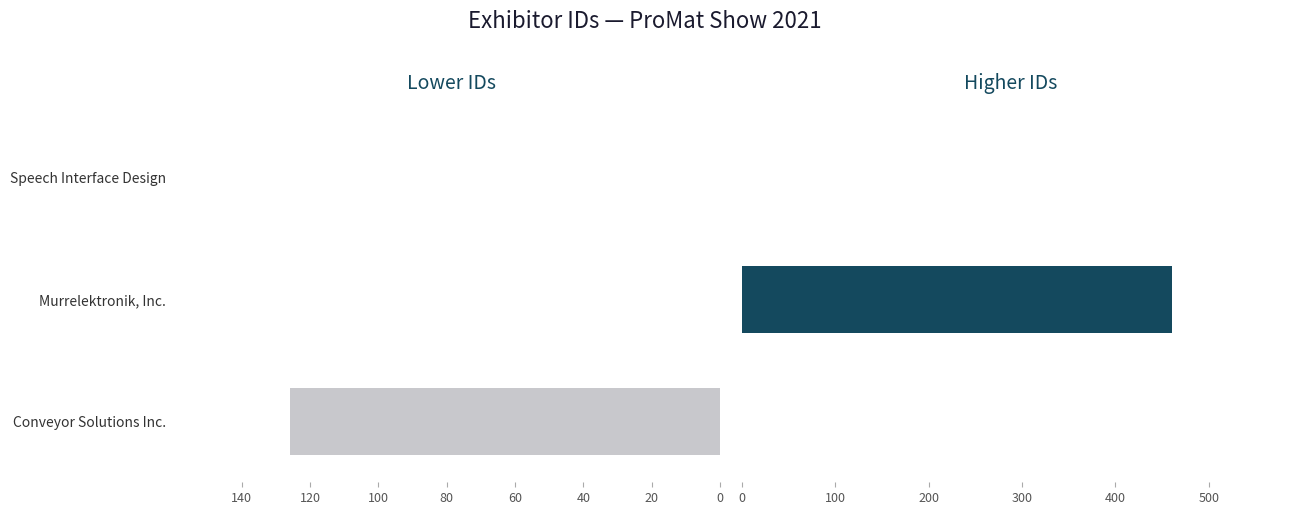

What is the sum of all Higher IDs values?

461